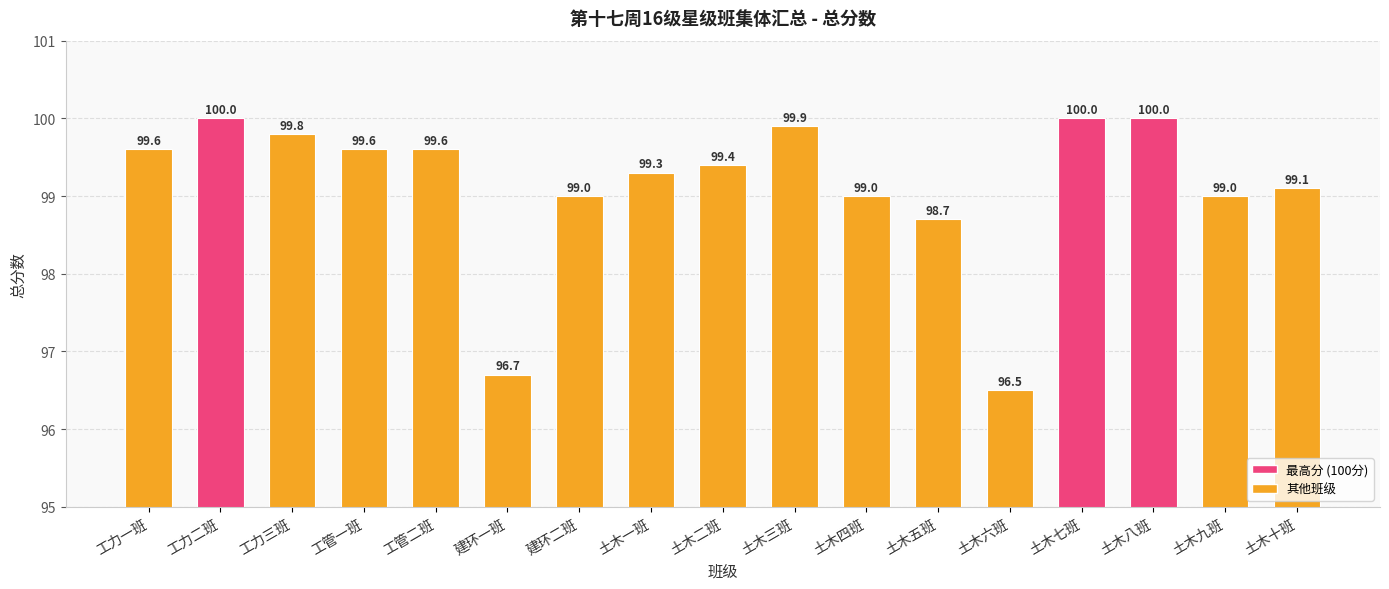

Where is the data nearest to the value 98?

土木五班